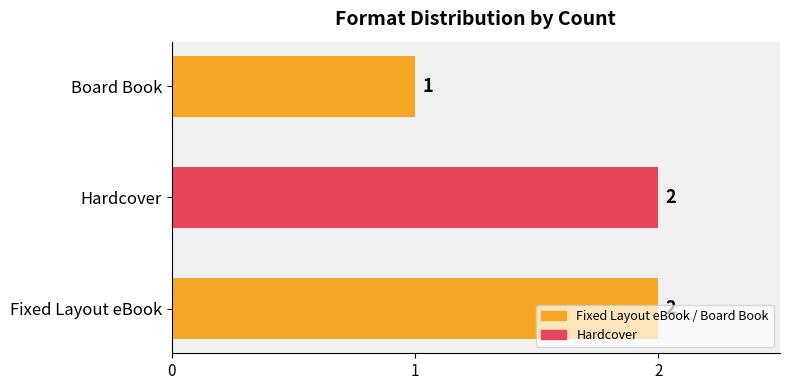

What is the ratio of the value at Board Book to the value at Fixed Layout eBook?

0.5